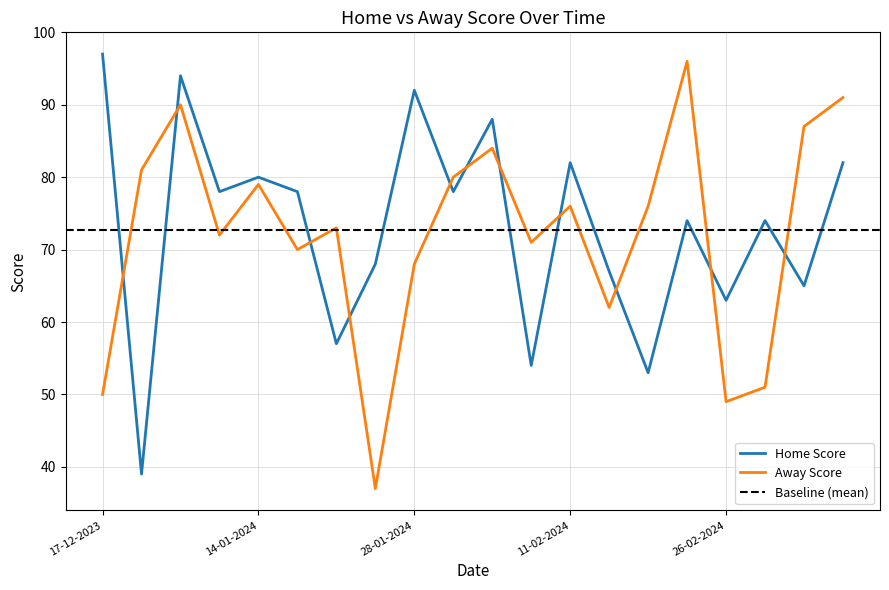

What position from the right is 17-01-2024?

14